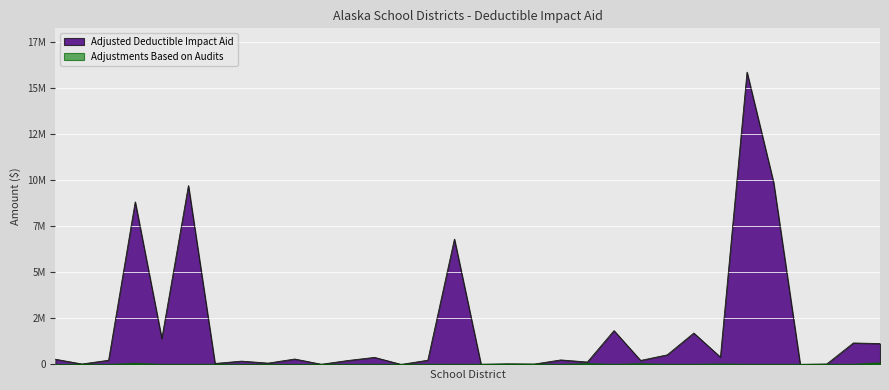

True or false: Adjusted Deductible Impact Aid and Adjustments Based on Audits cross at least once.

False